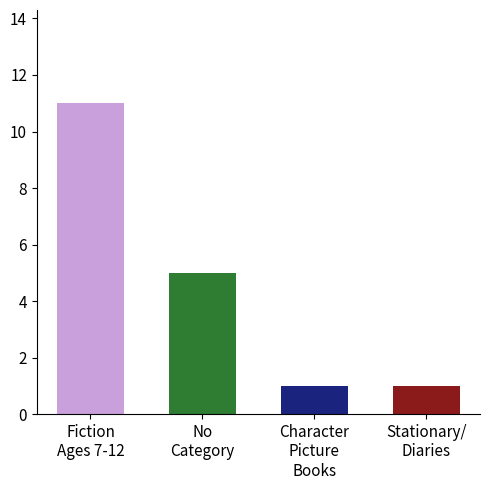

What is the greatest value displayed?

11